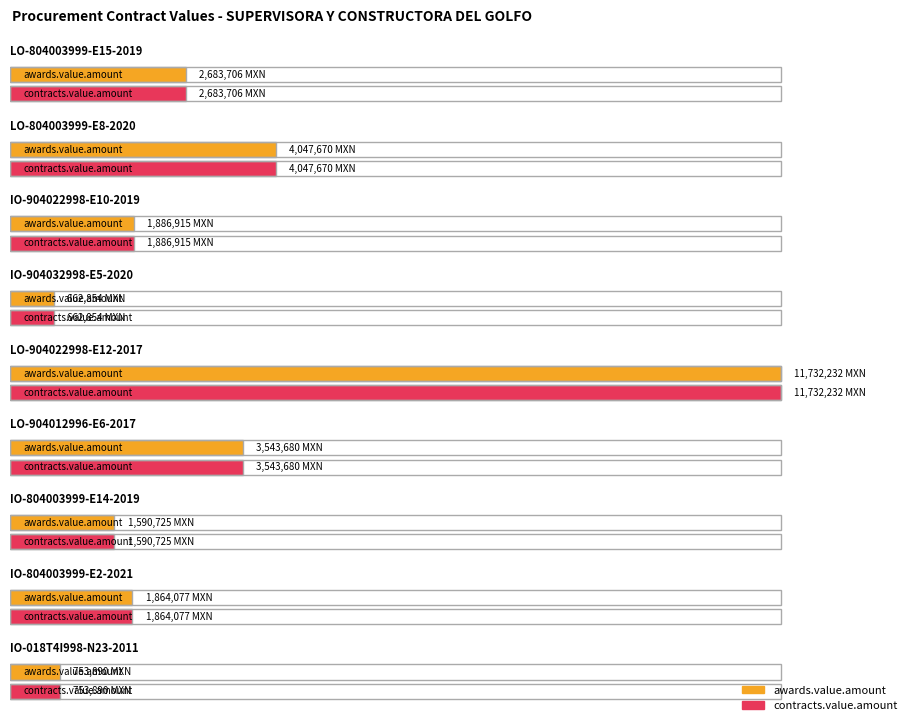

The contracts.value.amount series shows 753890.3 at IO-018T4I998-N23-2011. True or false?

True